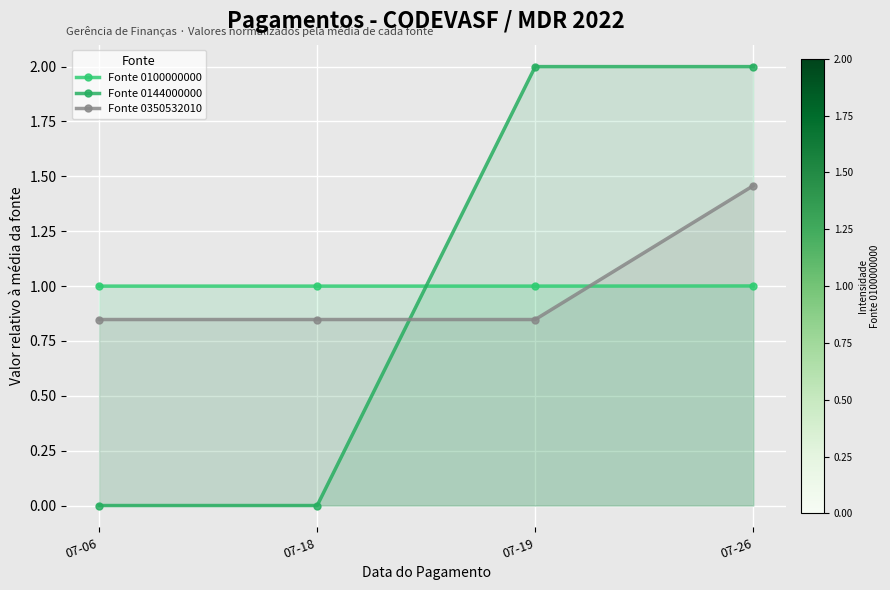

Which series changed the most between 07-06 and 07-26?

Fonte 0144000000